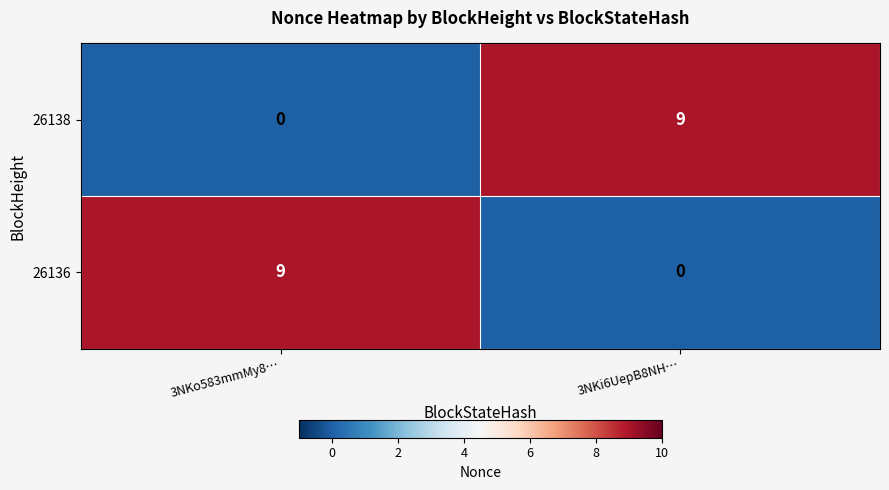

What is the greatest value displayed?

9